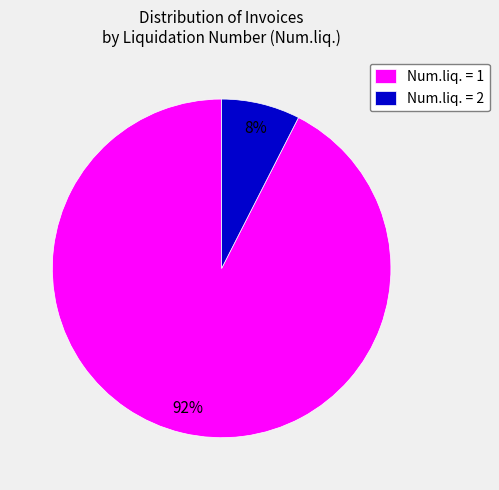

To the nearest percent, what is the average slice percentage?

50%